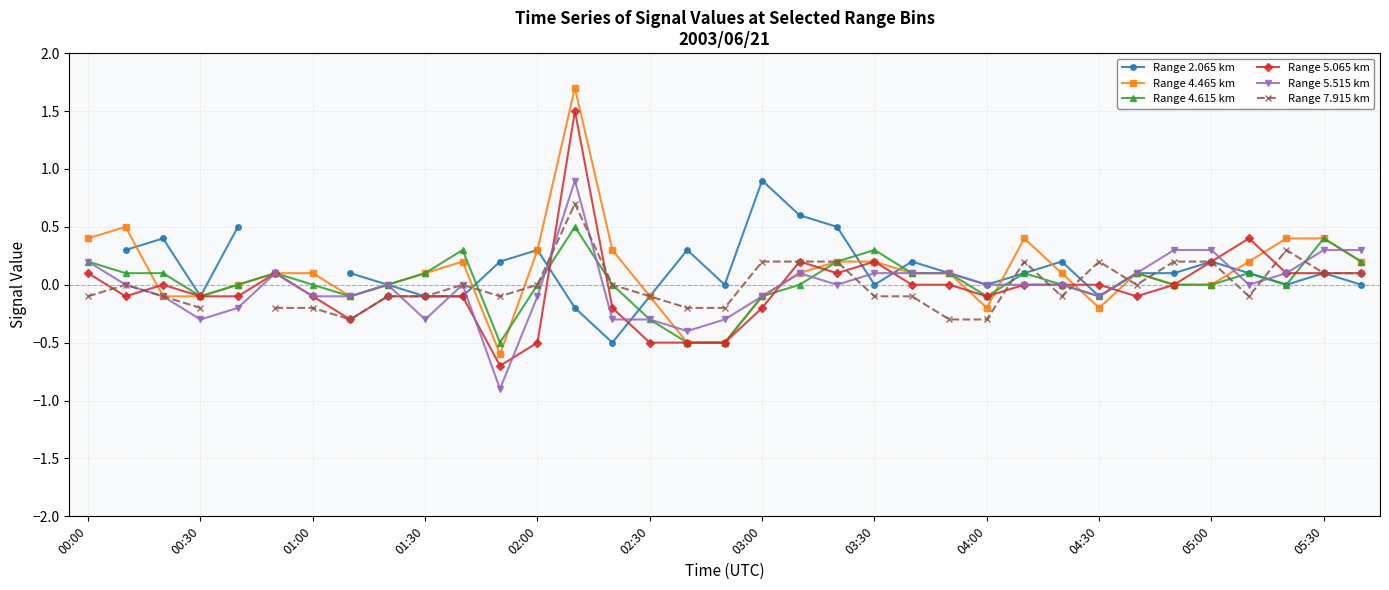

How many data points in Range 2.065 km are above 0?

19